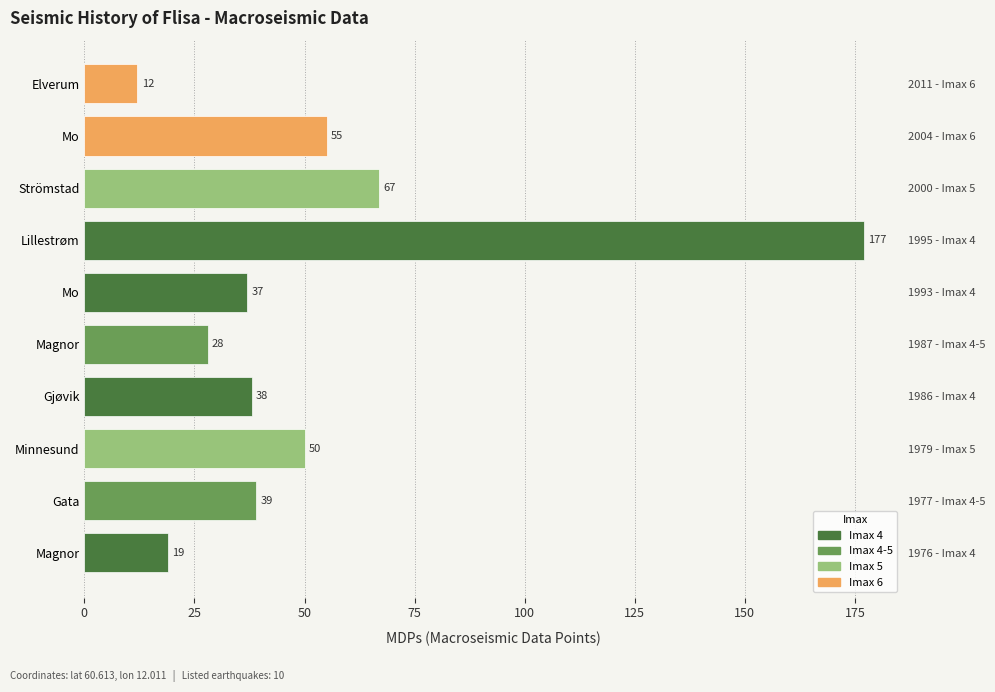

Between Elverum and Mo, which is larger?

Mo